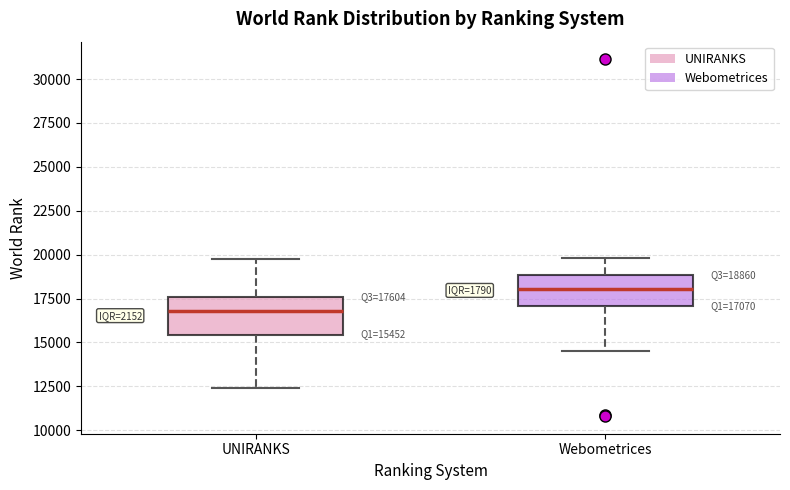

Which box has the highest median line?

Webometrices